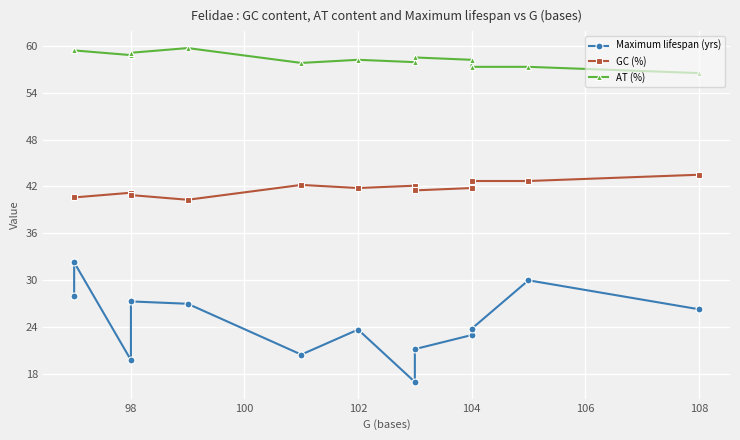

What are all the series names shown in the legend?

Maximum lifespan (yrs), GC (%), AT (%)